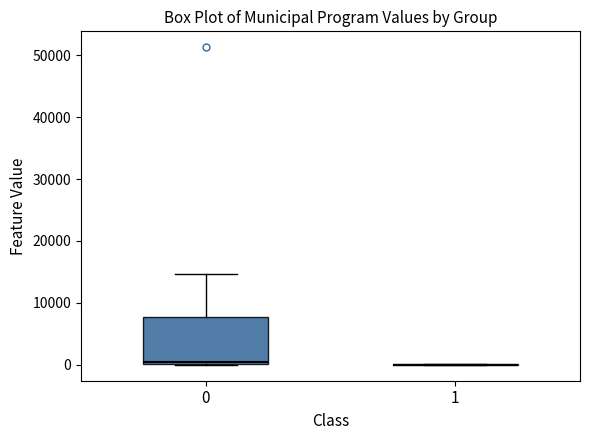

Which box is the tallest, from its lower edge to its upper edge?

0